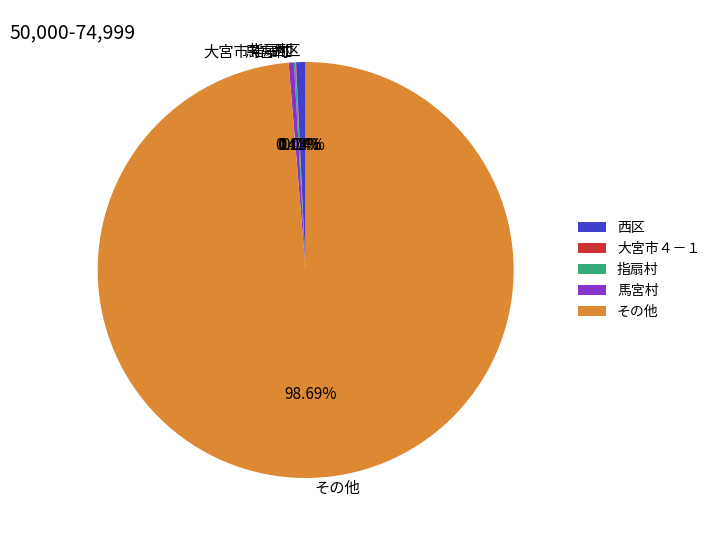

What is the largest slice in the pie chart?

その他